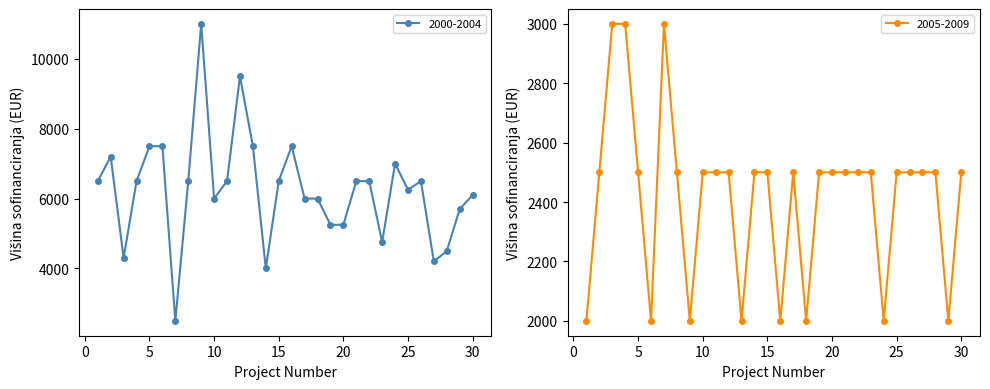

List the series in order of their peak value, lowest first.

2005-2009, 2000-2004